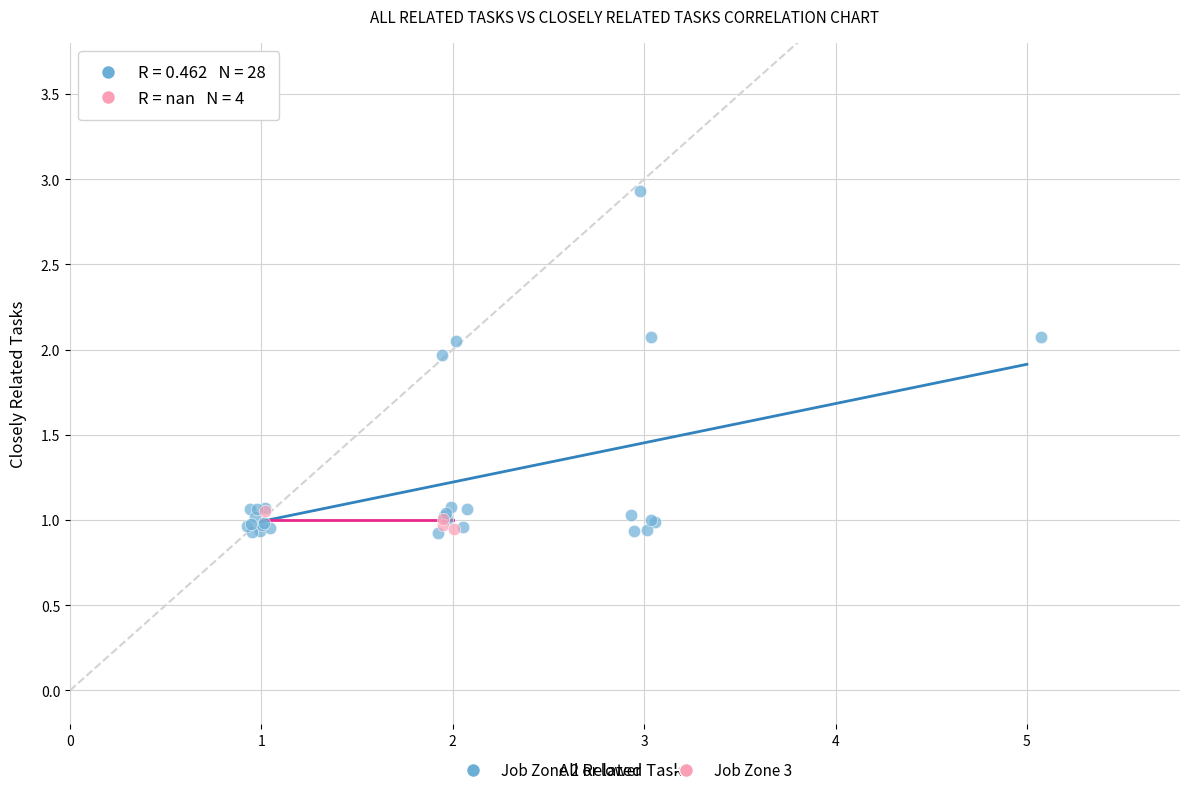

Which series has the largest Y range (max minus min)?

Job Zone 2 or lower